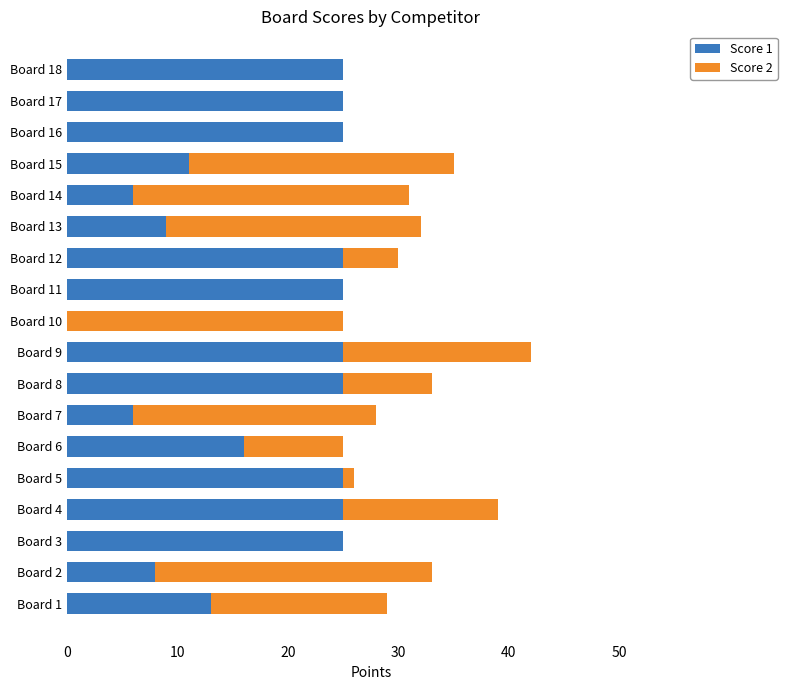

How many distinct data groups are displayed?

2